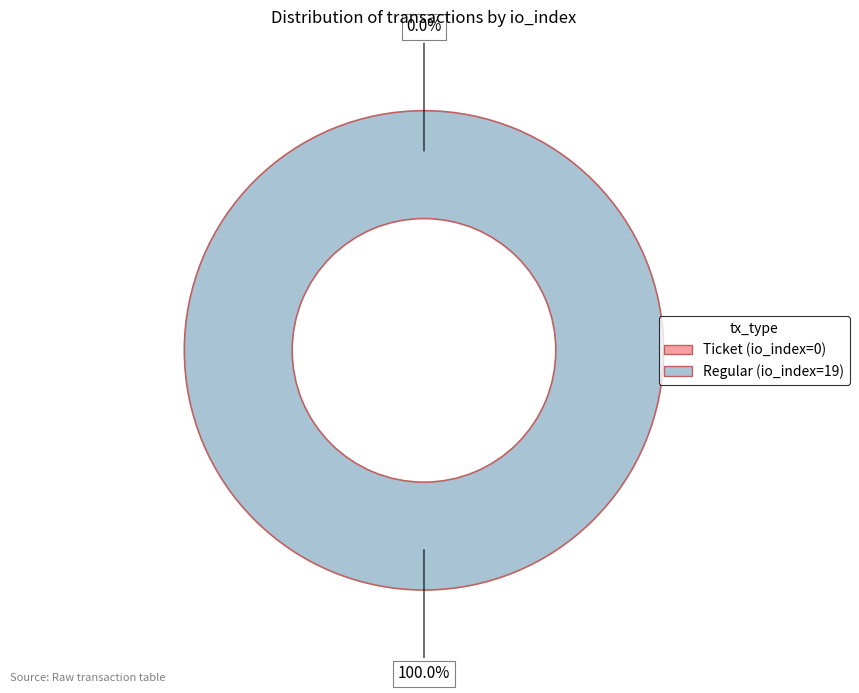

Count the number of slices in the pie.

2